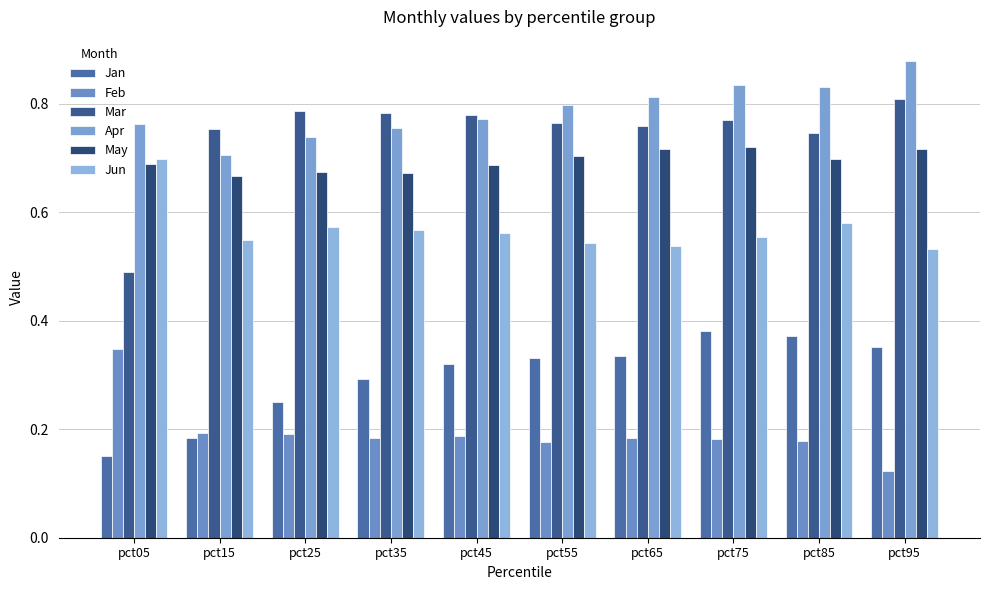

How many bars are there in total?

60